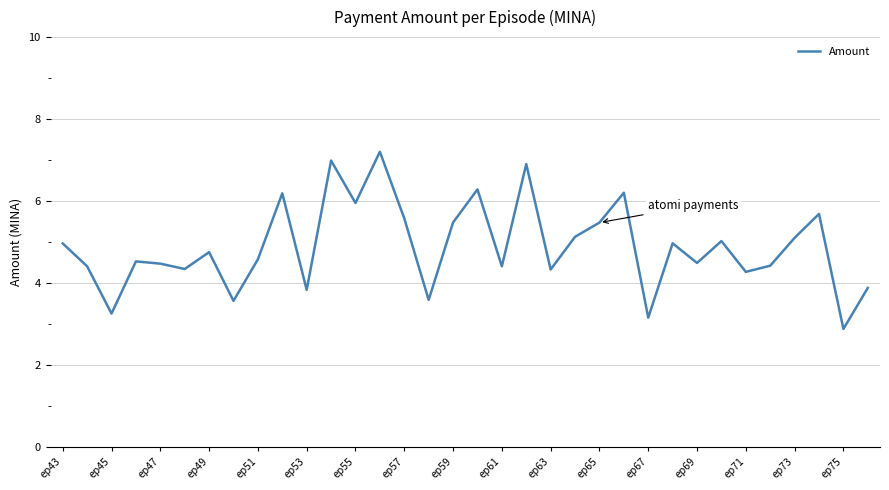

What is the difference between the maximum and minimum values?

4.3